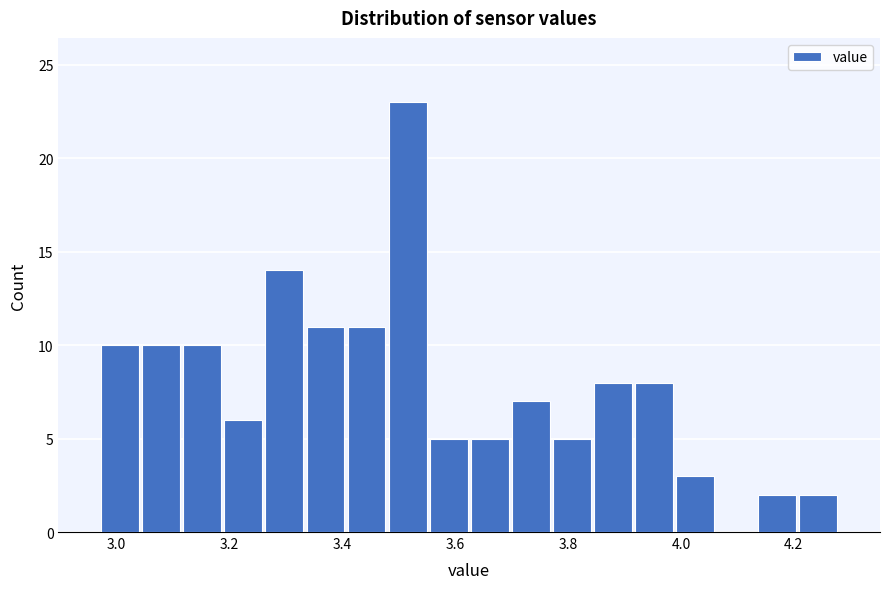

Around what value on the x-axis is the tallest bar? Give the approximate position of its centre, as read against the axis.

3.52